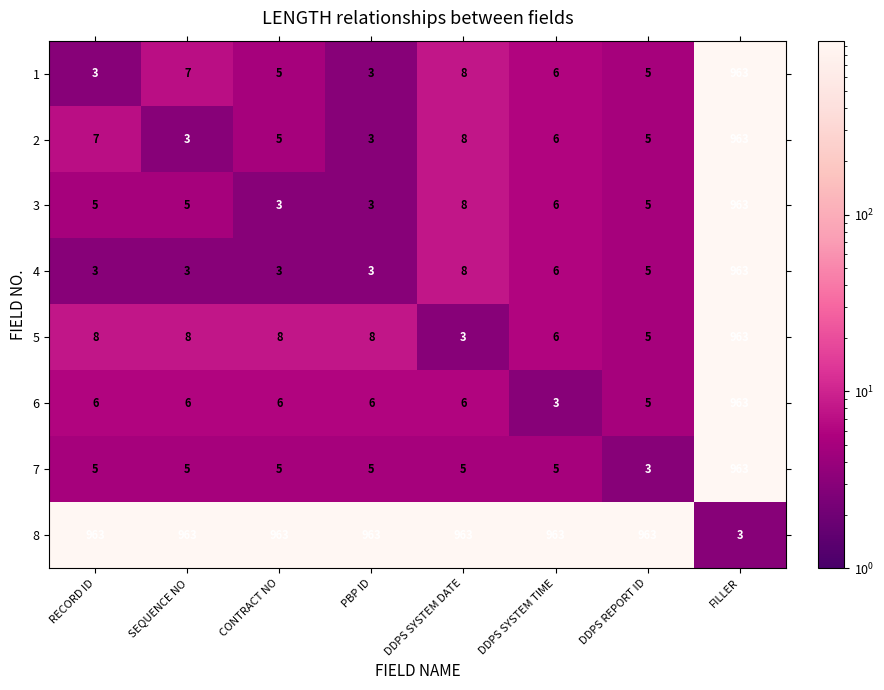

How many series are shown in this chart?

8